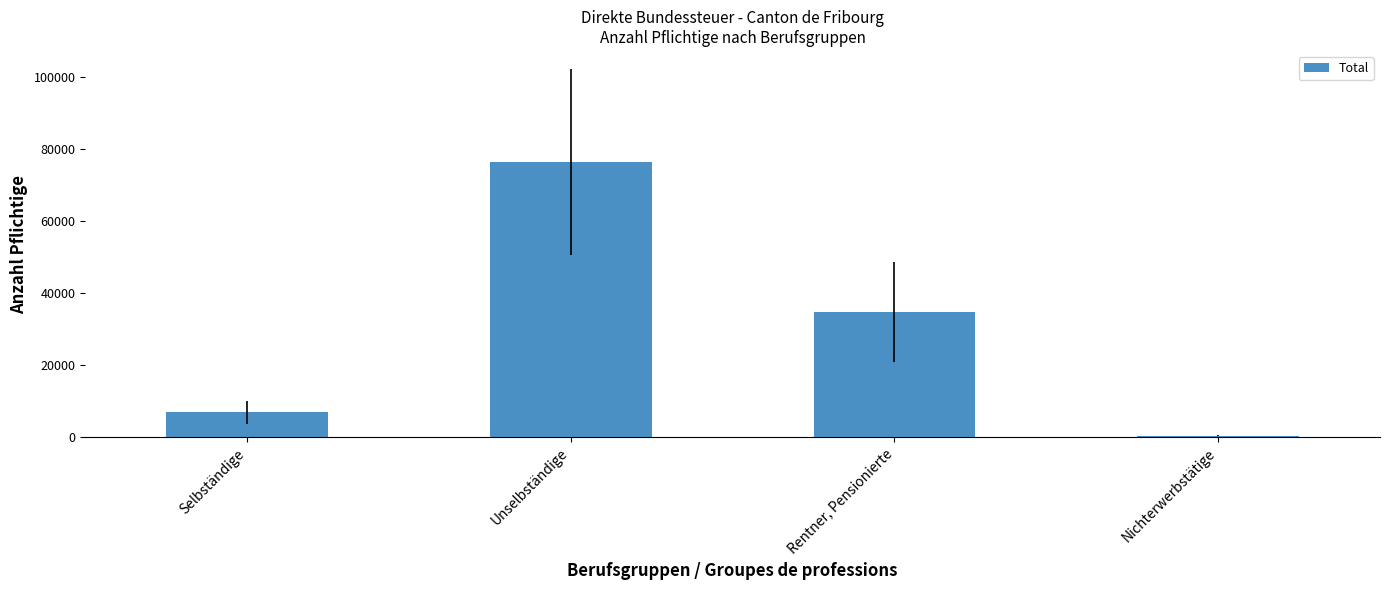

Are the bars horizontal?

No